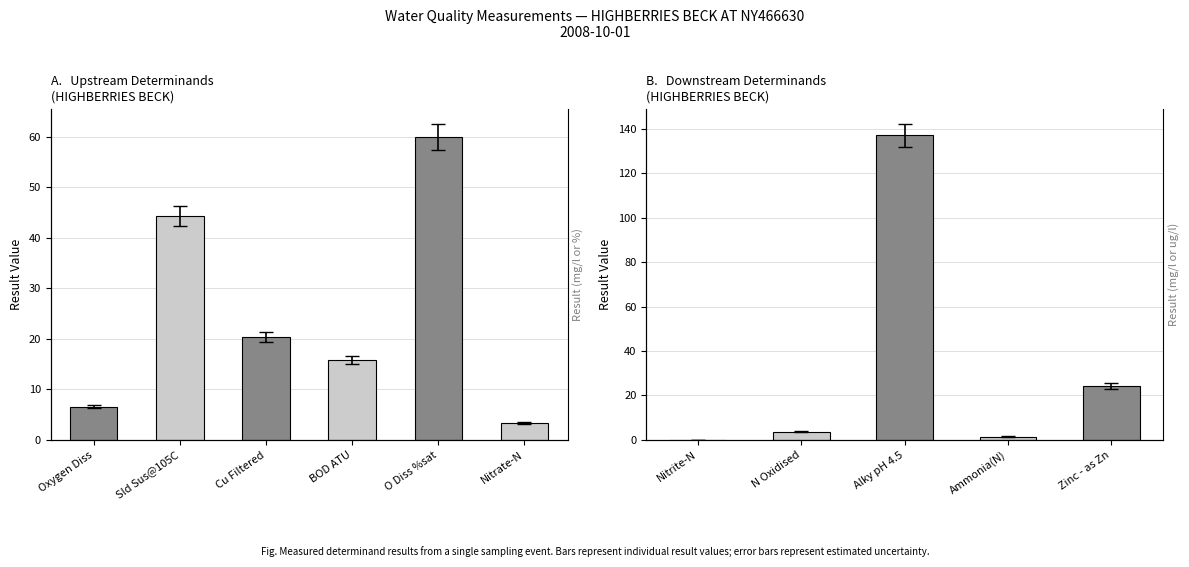

Does the chart contain stacked bars?

No